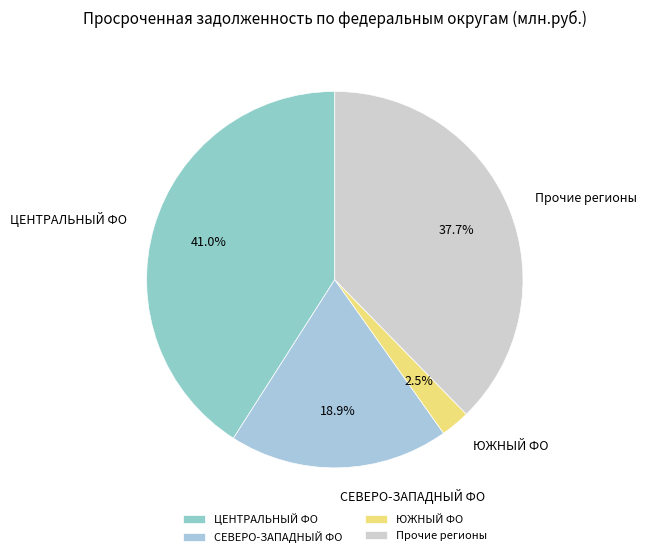

Combined, do ЮЖНЫЙ ФО and Прочие регионы account for over 50%?

No